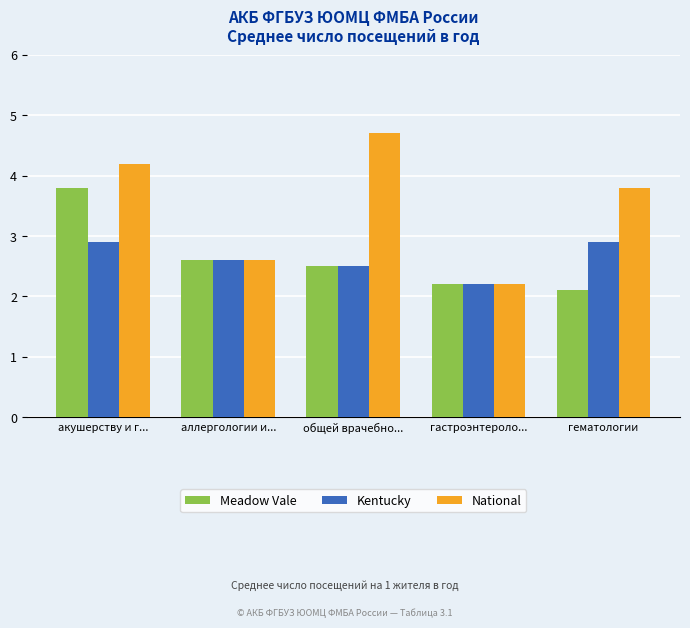

What position from the right is общей врачебно...?

3